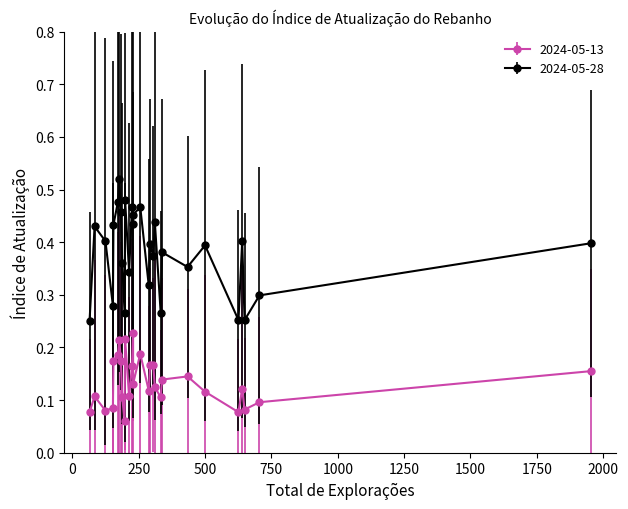

True or false: 2024-05-13 and 2024-05-28 cross at least once.

False